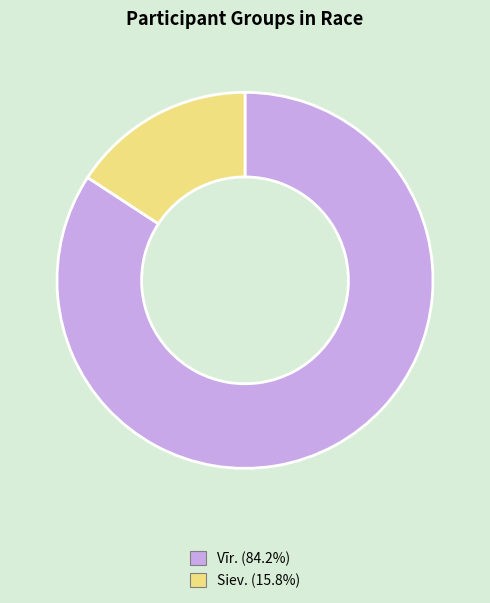

What is the ratio of the value at Vīr. to the value at Siev.?

5.3